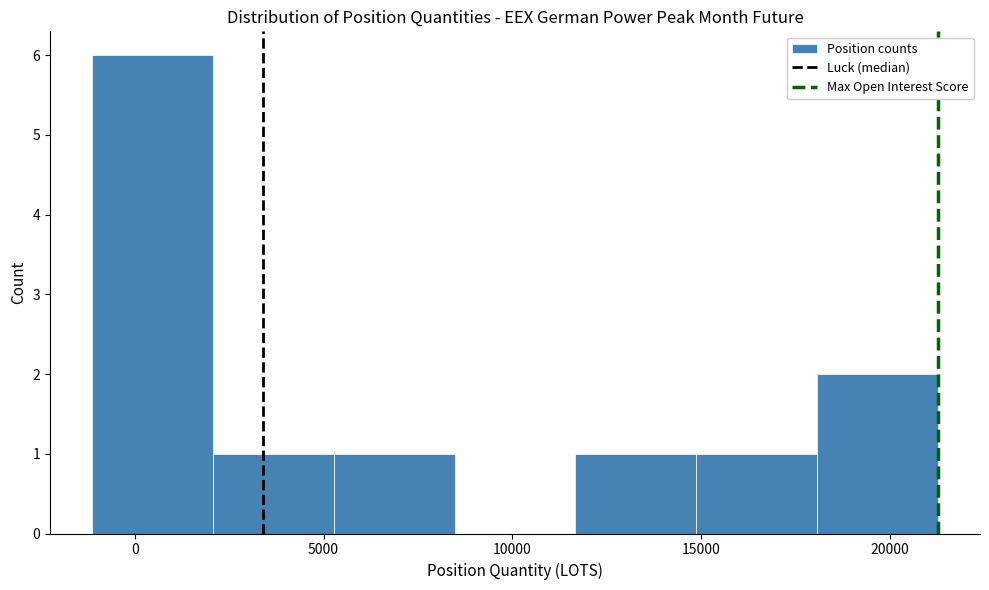

Over which range of the x-axis is the bar tallest?

-1000 to 2000